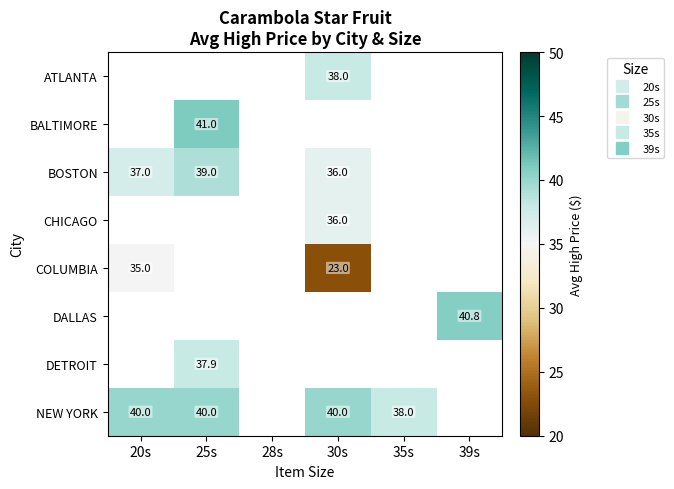

What is the approximate value of COLUMBIA at 20s?

35.0